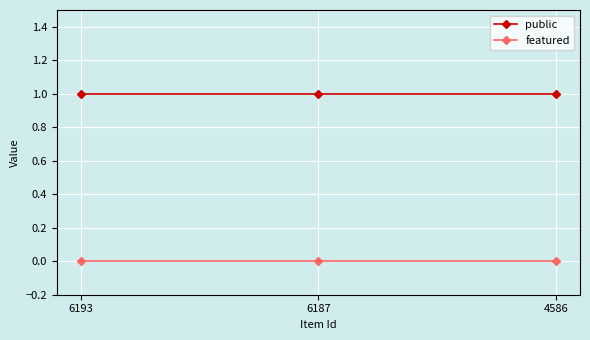

Is it true that featured equals 0 at 6187?

True